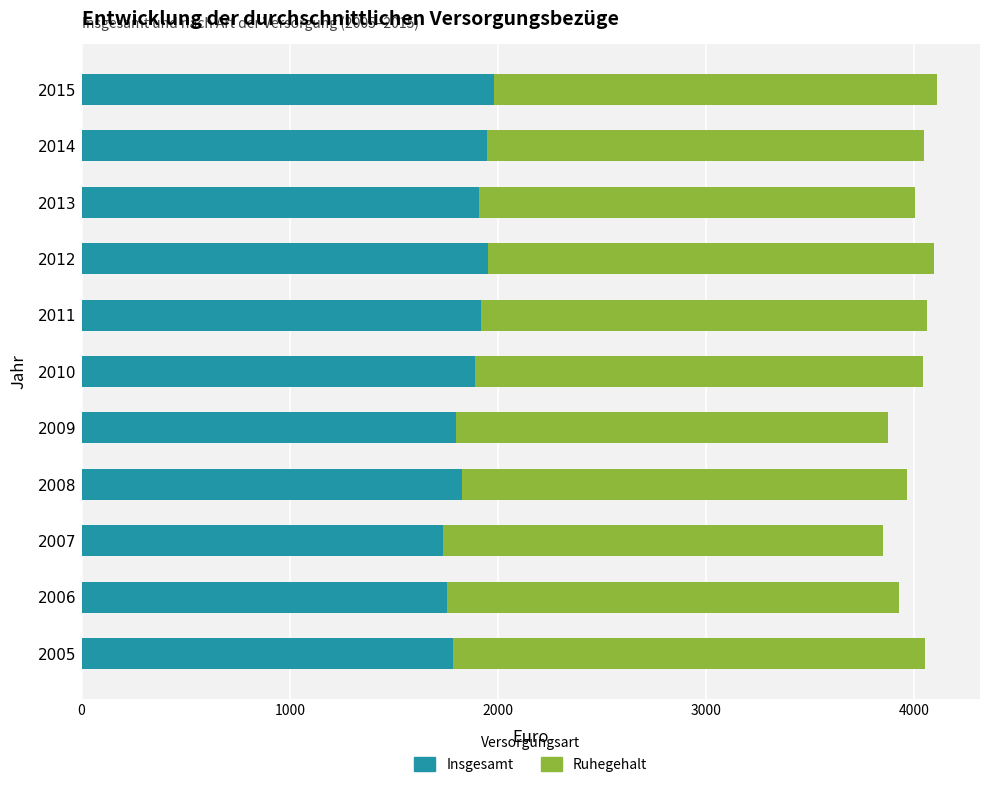

What is the maximum value for Insgesamt?

1980